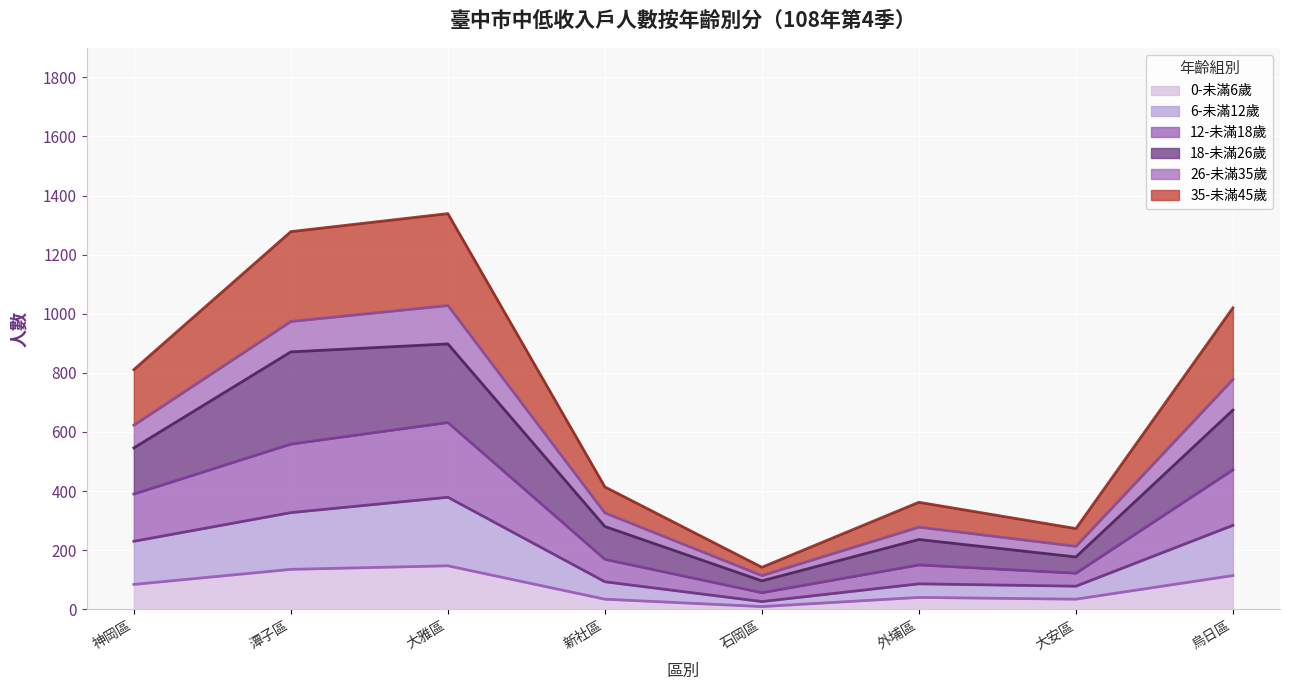

Which category has the highest value in the 12-未滿18歲 series?

大雅區